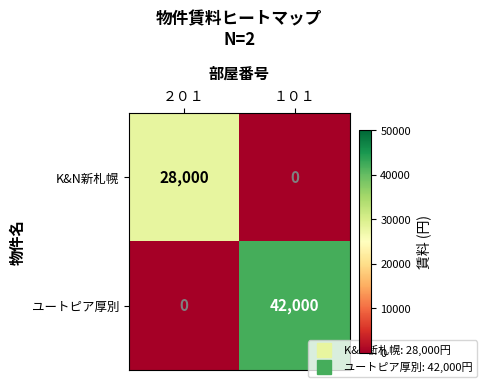

What is the difference between the highest and lowest values at １０１?

42000